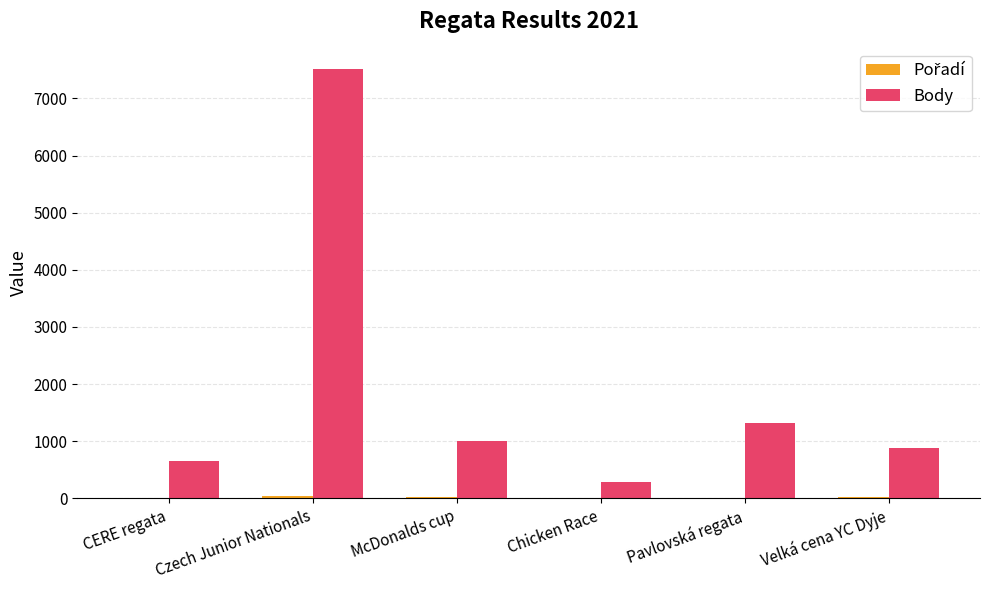

At which category is the sum across all series the highest?

Czech Junior Nationals